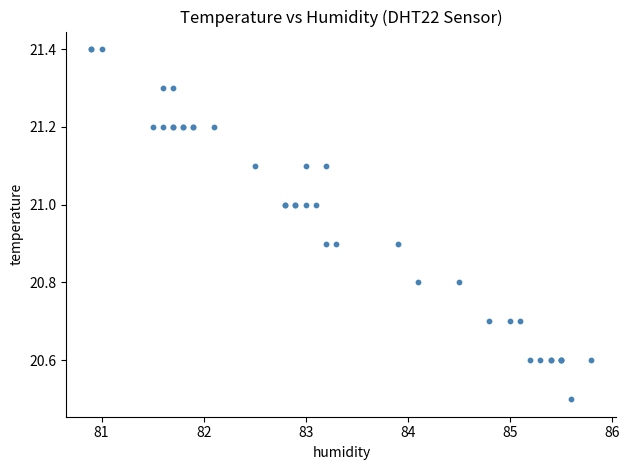

What Y value in the scatter plot is closest to 20?

20.5